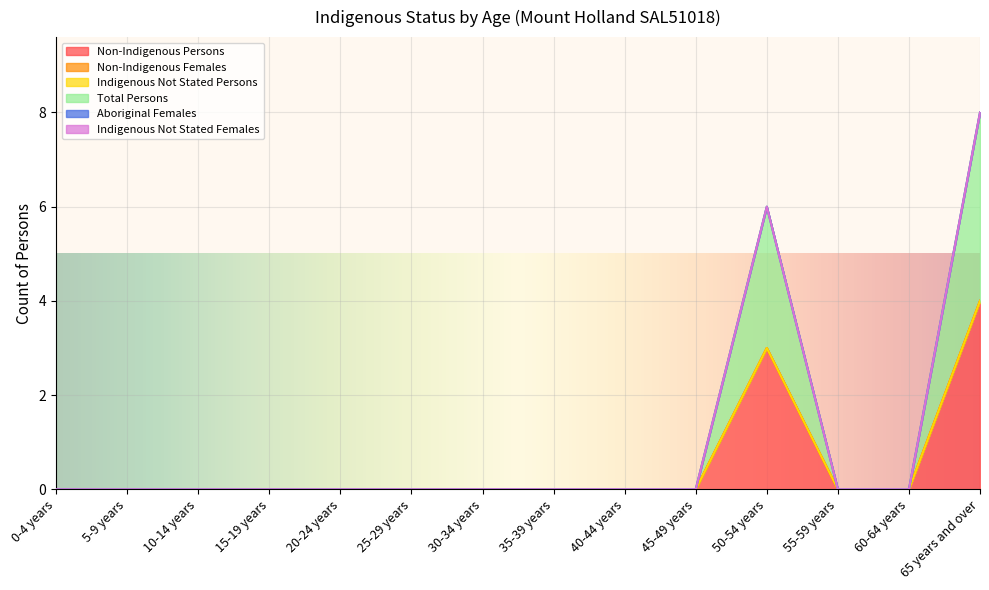

How many positive values does the Total Persons series have?

2